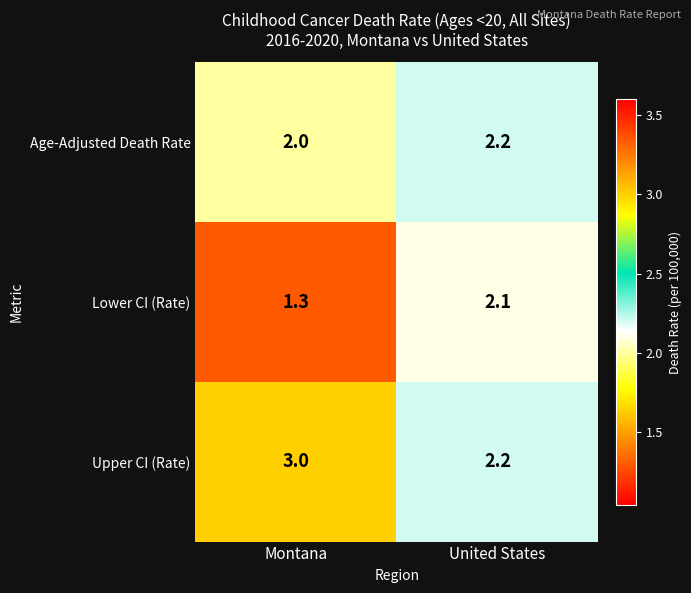

The Lower CI (Rate) series shows 0.6 at United States. True or false?

False